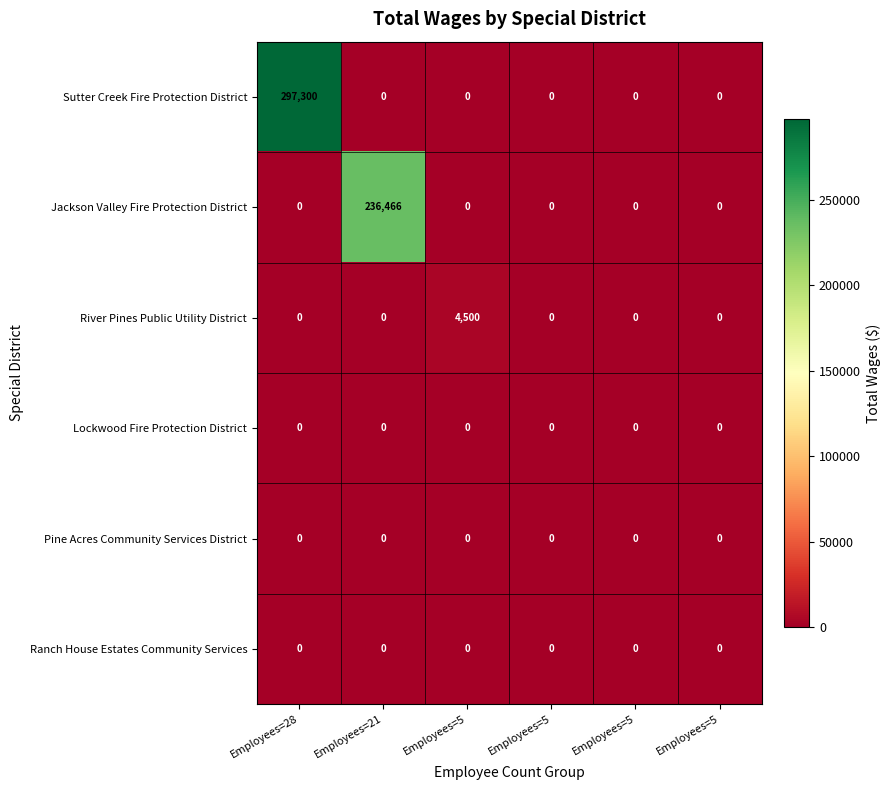

Reading right to left, what are all the values shown in this chart?

Sutter Creek Fire Protection District: Employees=5=0	Employees=5=0	Employees=5=0	Employees=5=0	Employees=21=0	Employees=28=297300
Jackson Valley Fire Protection District: Employees=5=0	Employees=5=0	Employees=5=0	Employees=5=0	Employees=21=236466	Employees=28=0
River Pines Public Utility District: Employees=5=0	Employees=5=0	Employees=5=0	Employees=5=4500	Employees=21=0	Employees=28=0
Lockwood Fire Protection District: Employees=5=0	Employees=5=0	Employees=5=0	Employees=5=0	Employees=21=0	Employees=28=0
Pine Acres Community Services District: Employees=5=0	Employees=5=0	Employees=5=0	Employees=5=0	Employees=21=0	Employees=28=0
Ranch House Estates Community Services: Employees=5=0	Employees=5=0	Employees=5=0	Employees=5=0	Employees=21=0	Employees=28=0